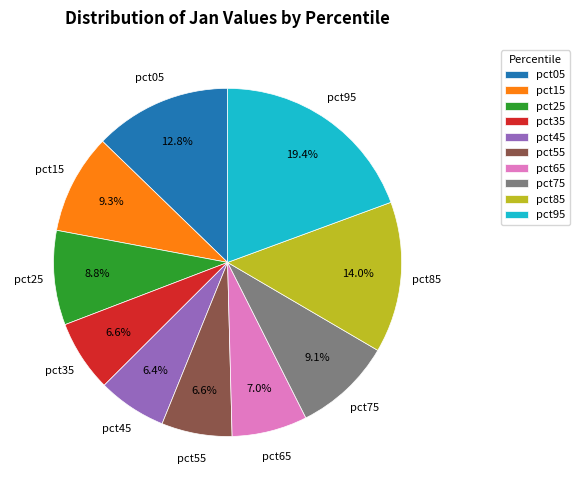

How many slices are in this pie chart?

10